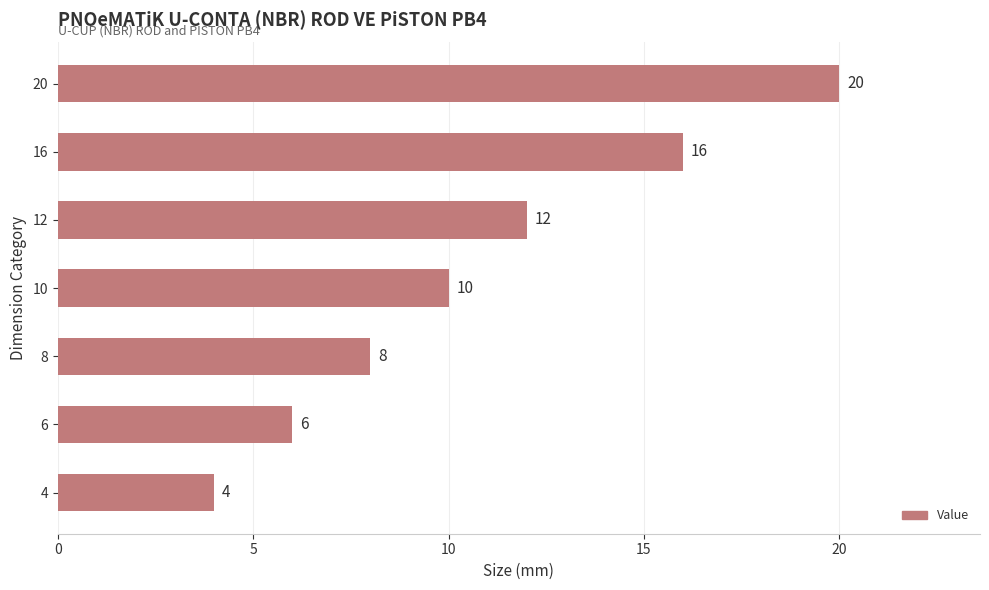

Is it true that the value at 12 is 7?

False